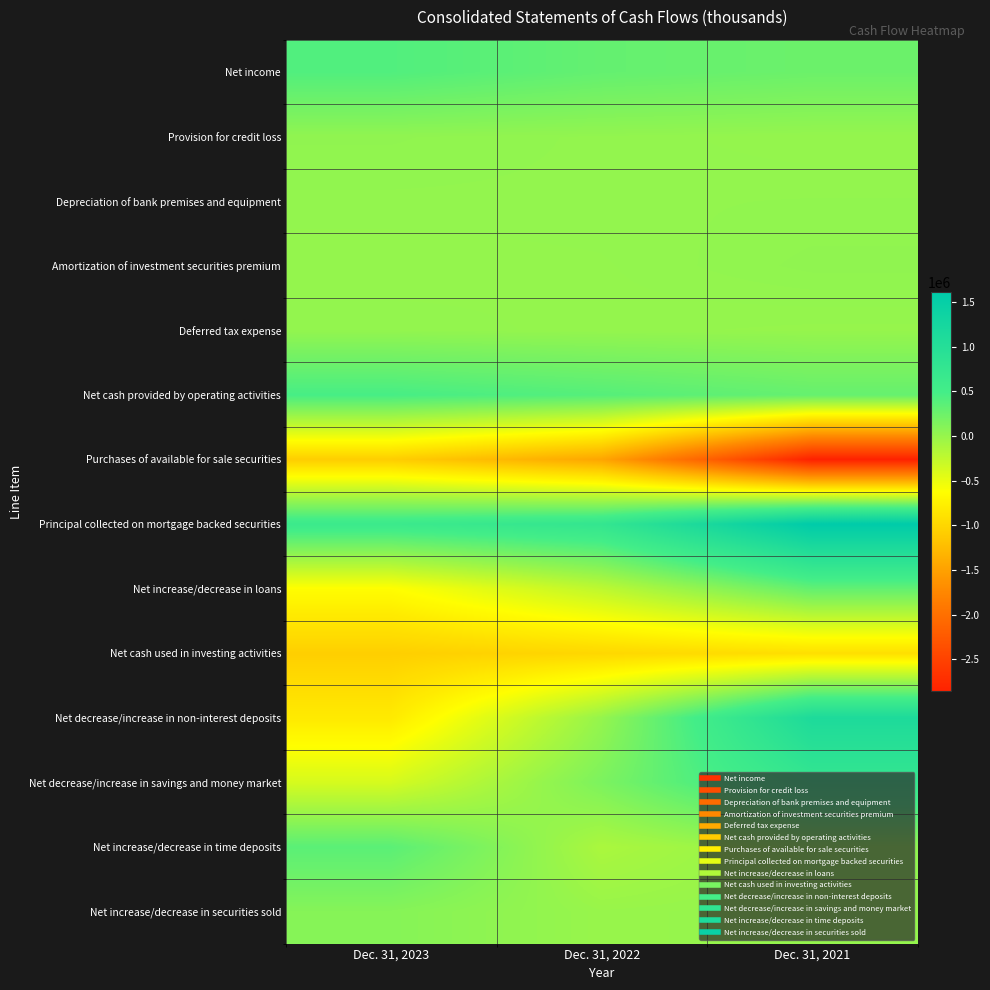

What is the maximum value shown in the chart?

1612679